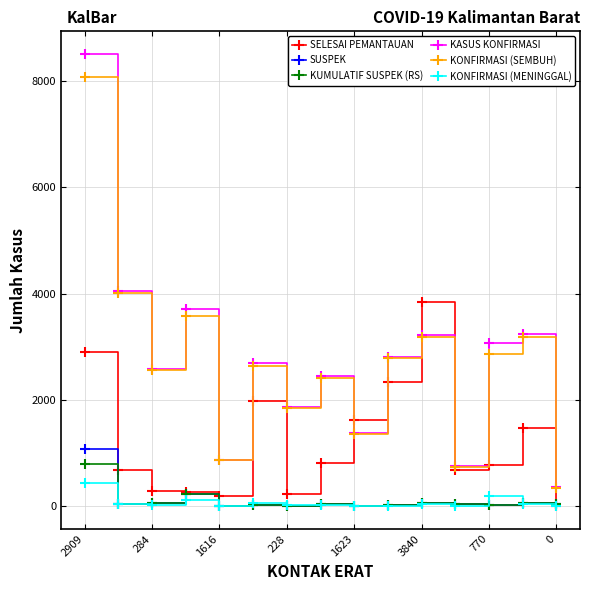

True or false: KONFIRMASI (MENINGGAL) has more than 0 points higher than both neighbors.

True